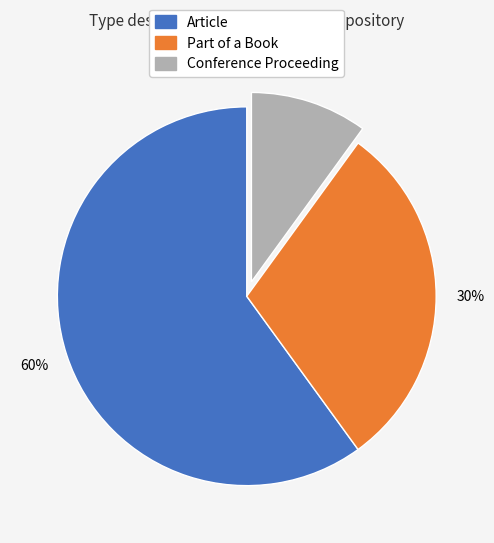

Is there a majority slice in this chart?

Yes